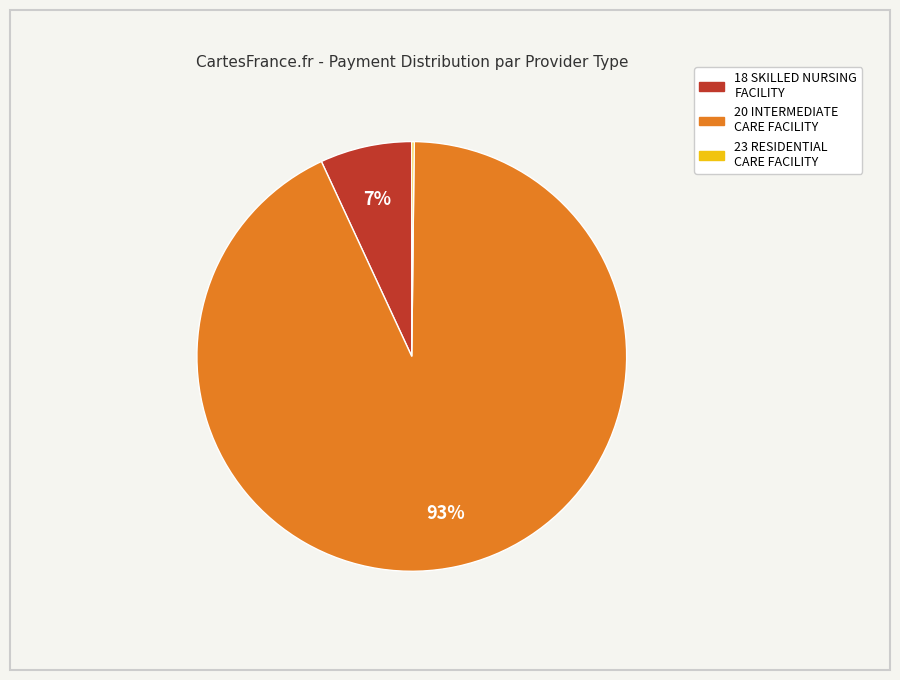

To the nearest percent, what is the average slice percentage?

33%